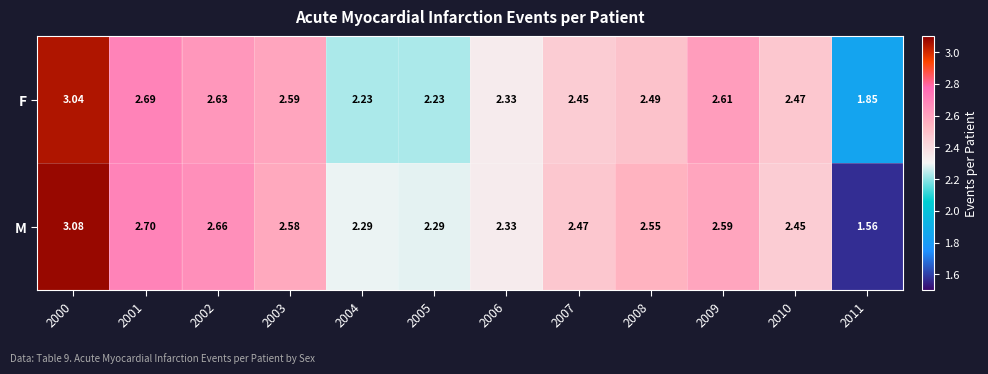

Between 2001 and 2010, which series saw the biggest shift?

M